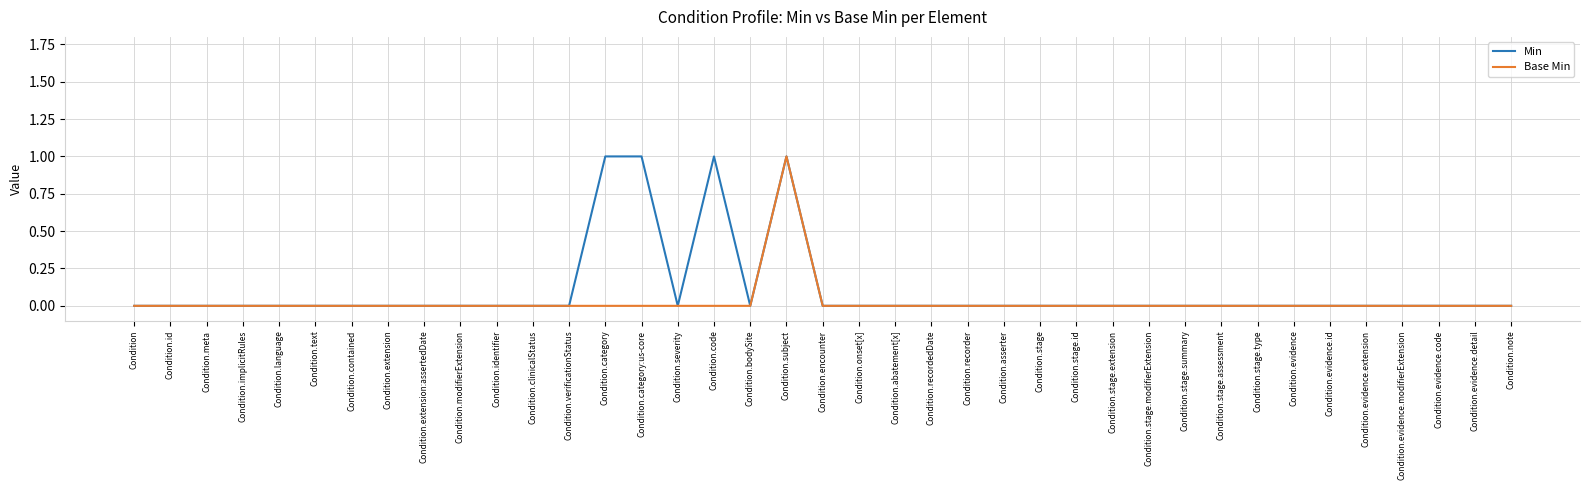

Between Condition.category and Condition.stage.modifierExtension, which series saw the biggest shift?

Min